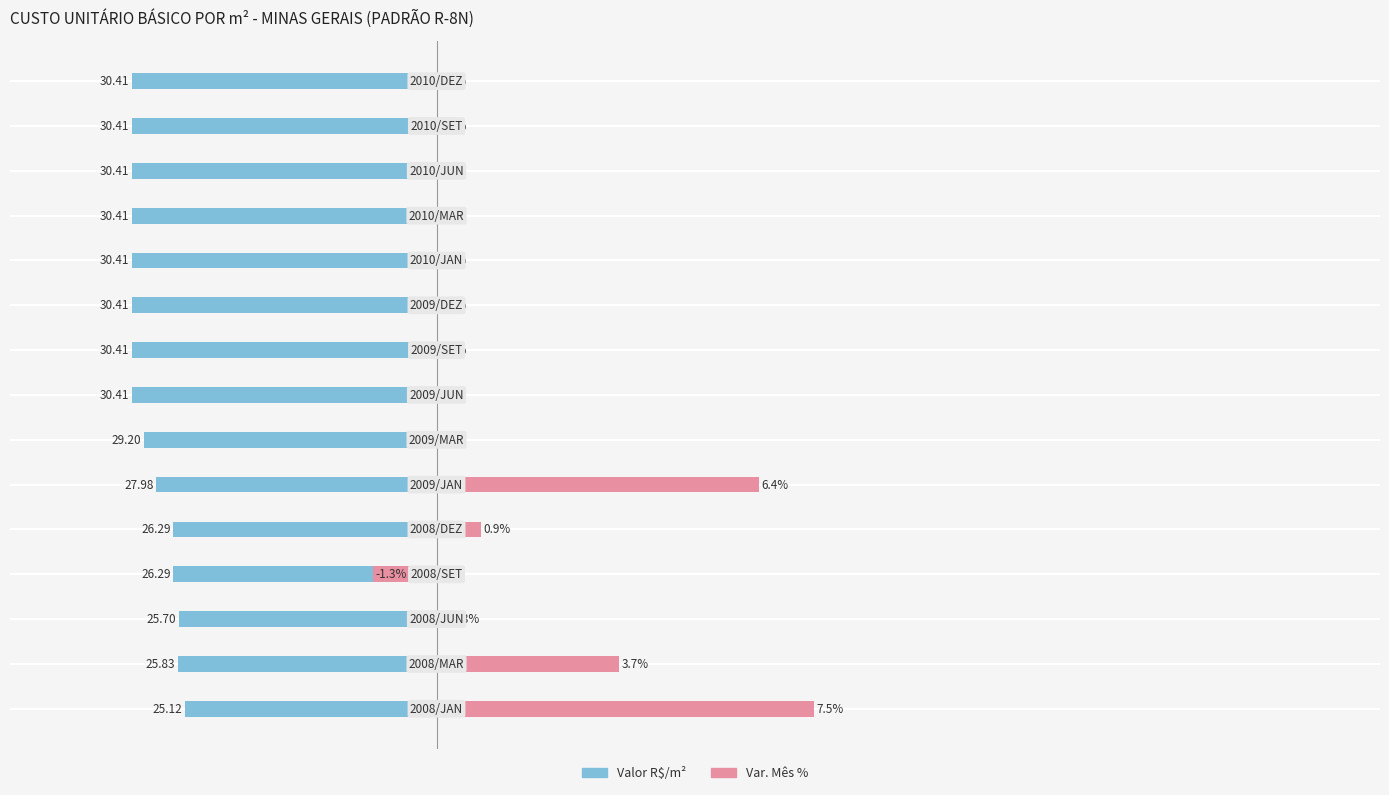

Is the value of Var. Mês % at 6 greater than the value of Valor R$/m² at 6?

Yes